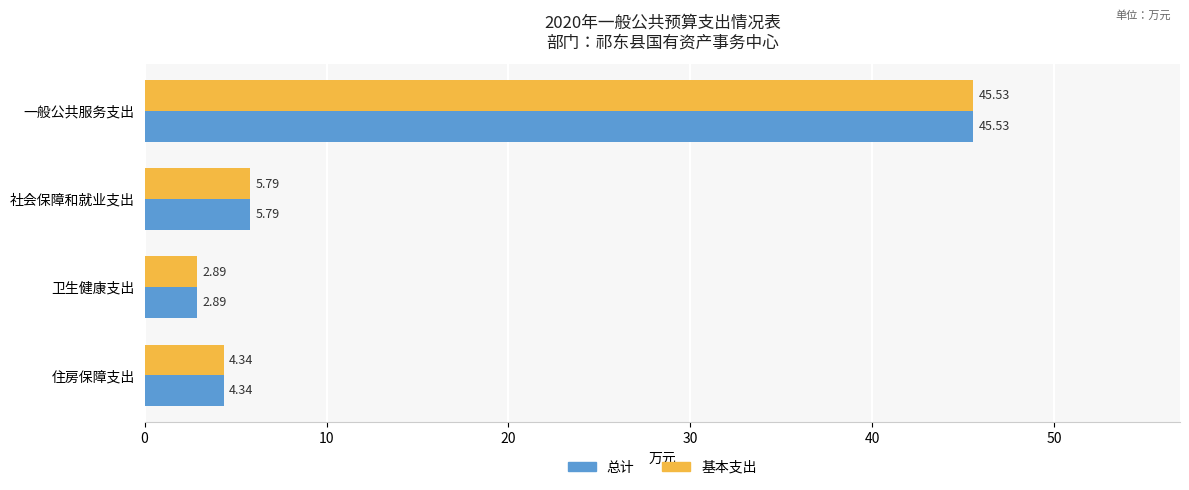

Where is 基本支出 nearest to the value 24?

社会保障和就业支出